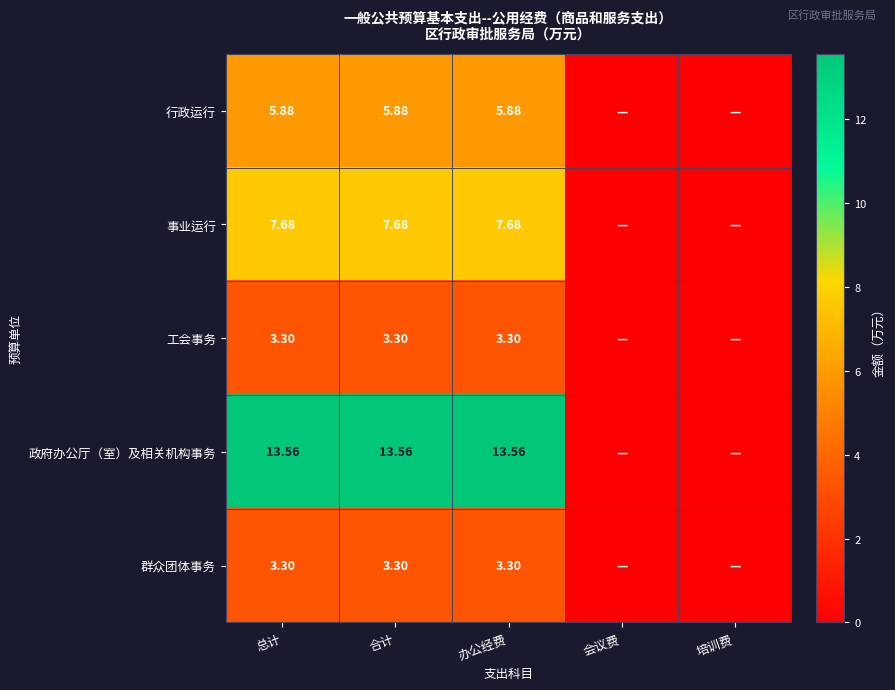

What is the sum of all 群众团体事务 values?

9.9